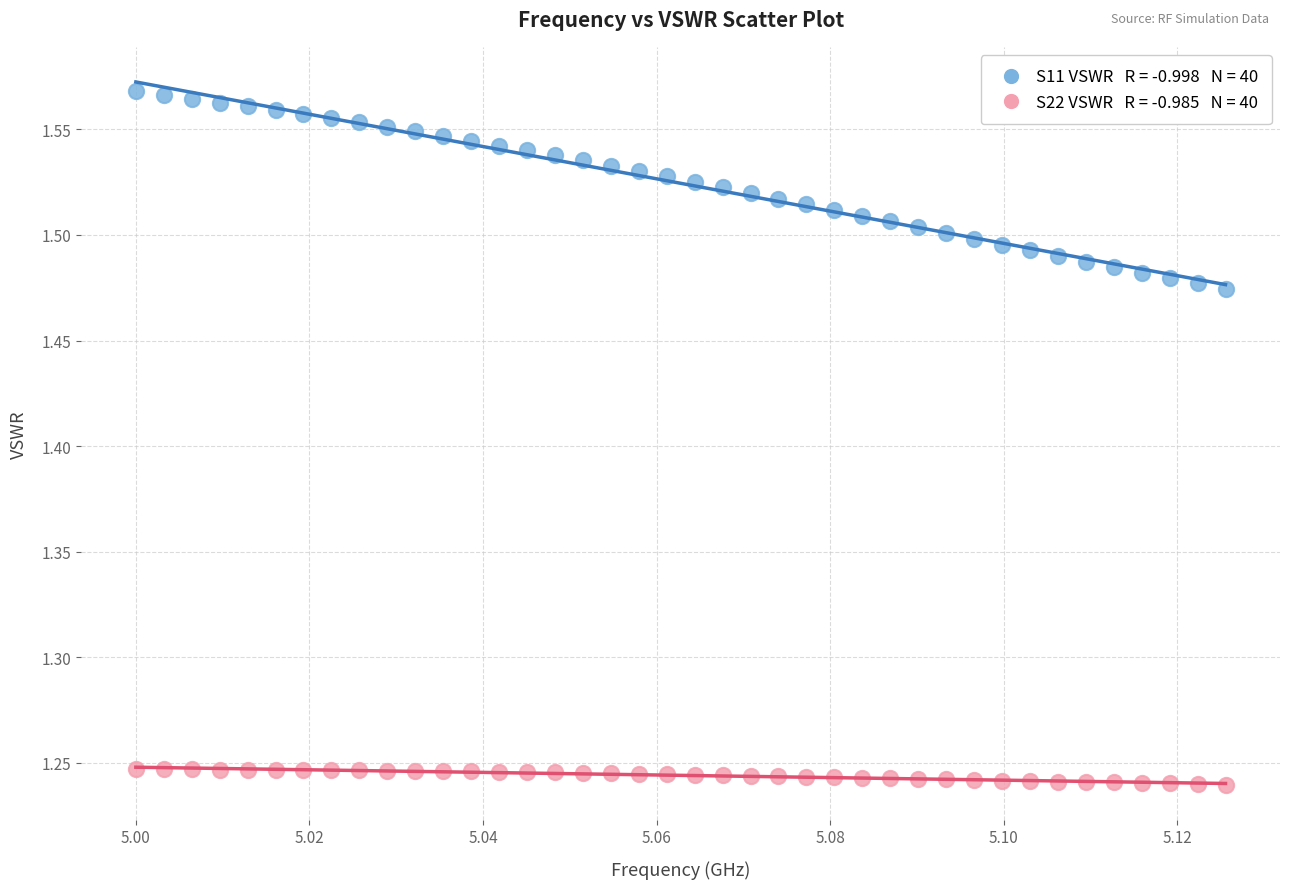

Across all data points, what is the range of Y values (max minus min)?

0.3